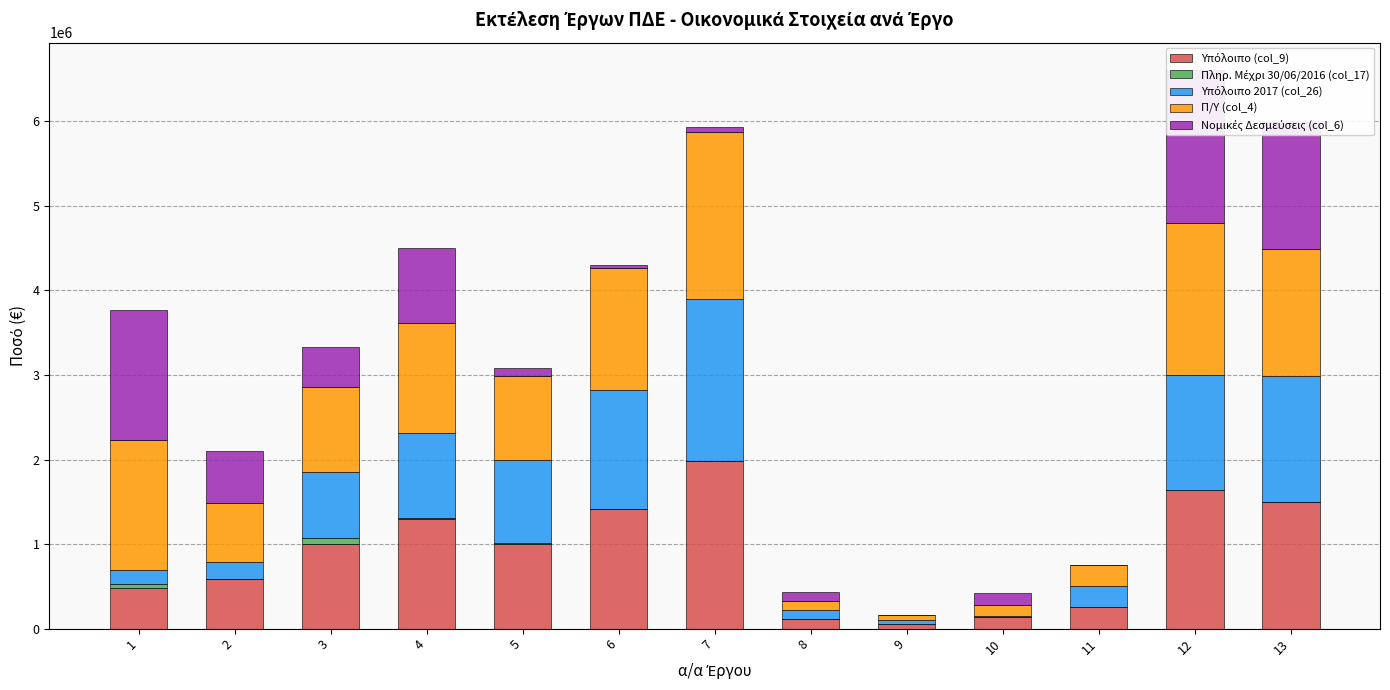

At how many categories does at least one series exceed 1198000?

6